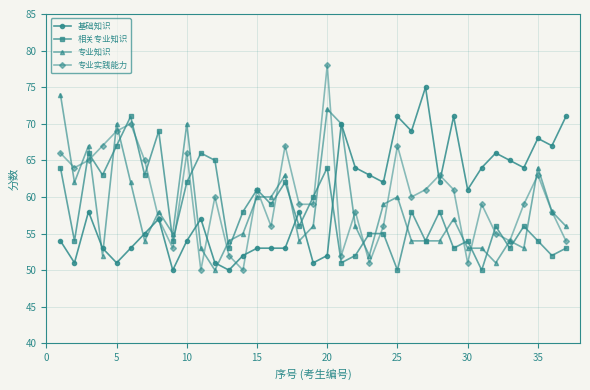

Which series has the widest spread of values?

专业实践能力